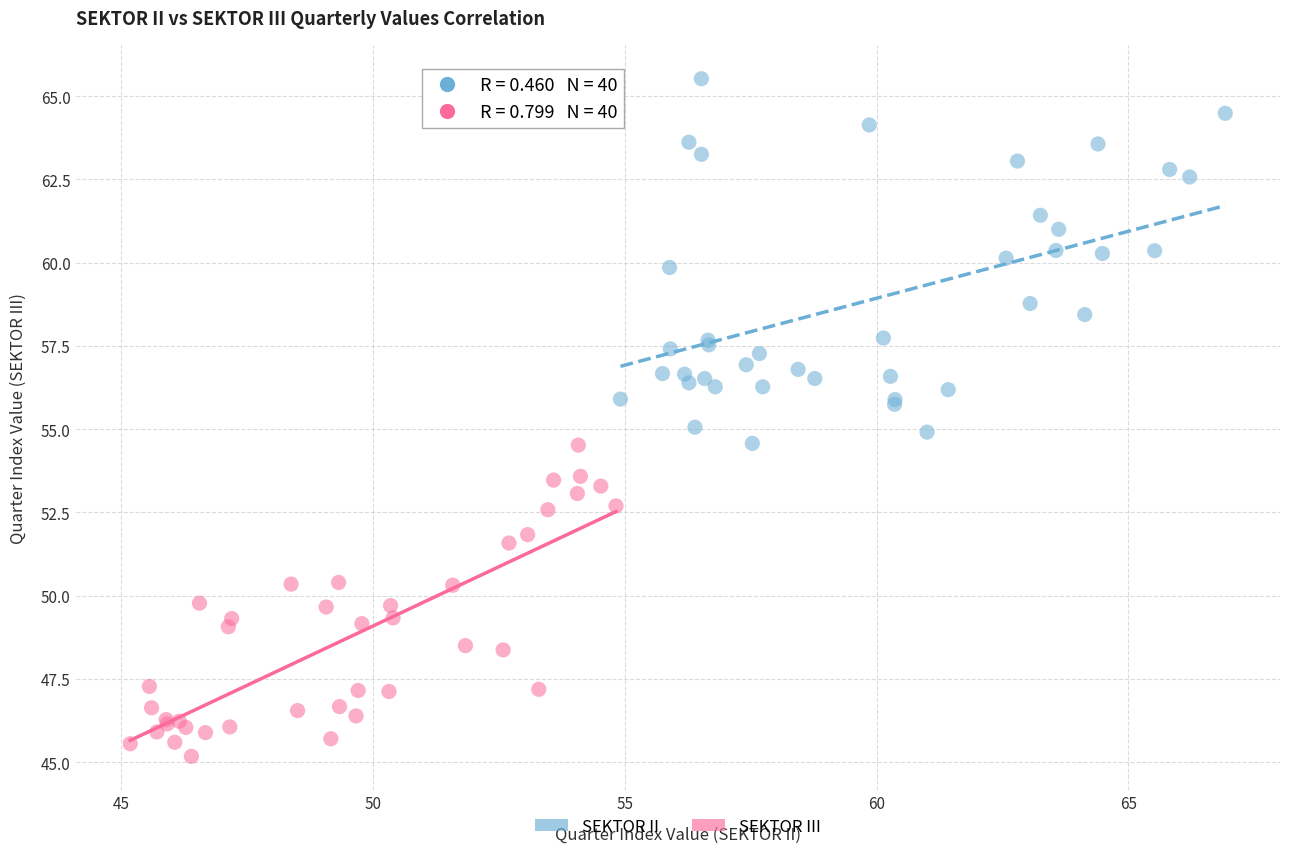

Which series reaches the minimum Y coordinate?

SEKTOR III